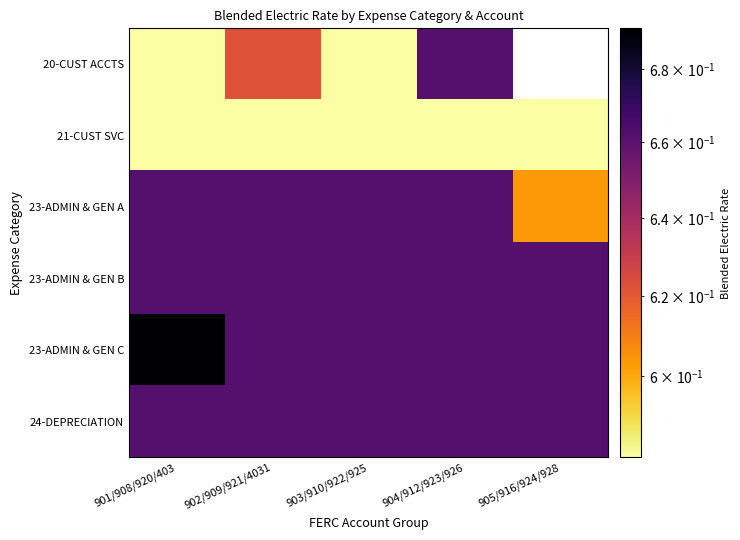

At which category is the sum across all series the highest?

904/912/923/926